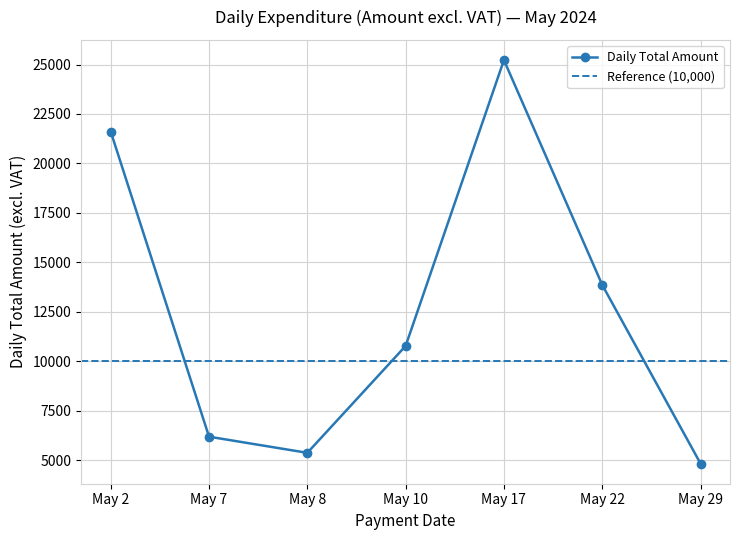

Is it true that the value at 2024-05-02 is 653.8?

False